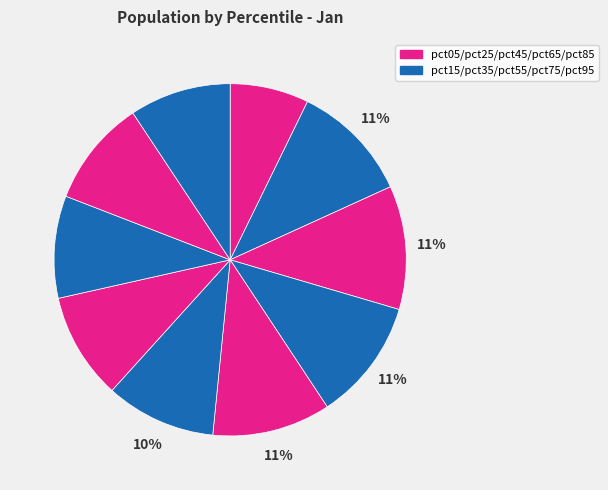

How many segments does this pie chart have?

10